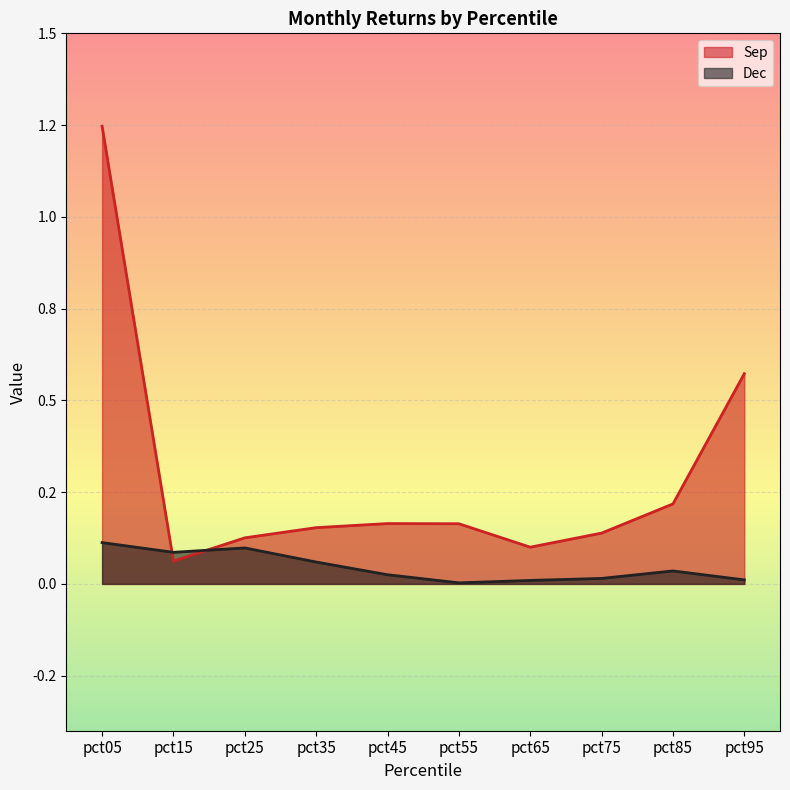

Between pct75 and pct65, which is larger?

pct75